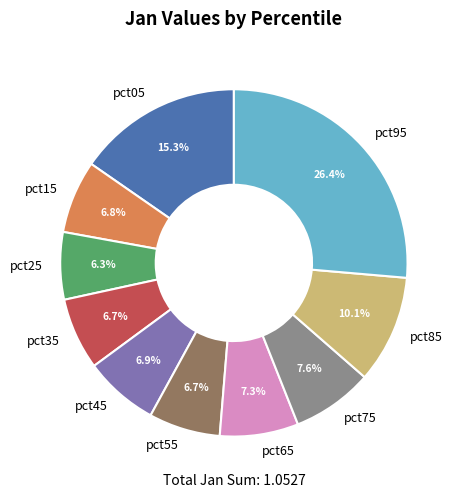

How many slices are in this pie chart?

10